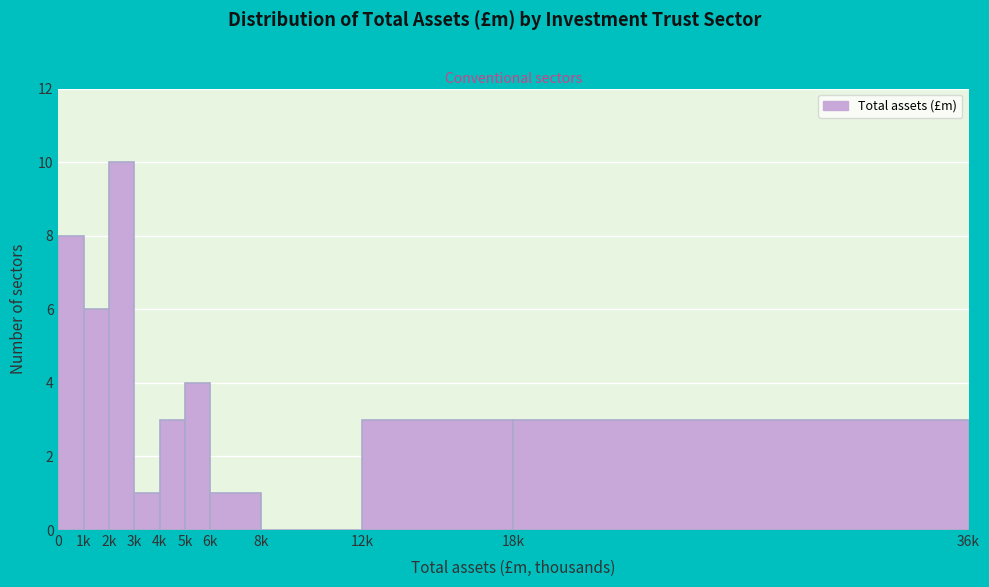

Reading left to right, list all the values displayed in this chart.

0=8	1k=6	2k=10	3k=1	4k=3	5k=4	6k=1	8k=0	12k=3	18k=3